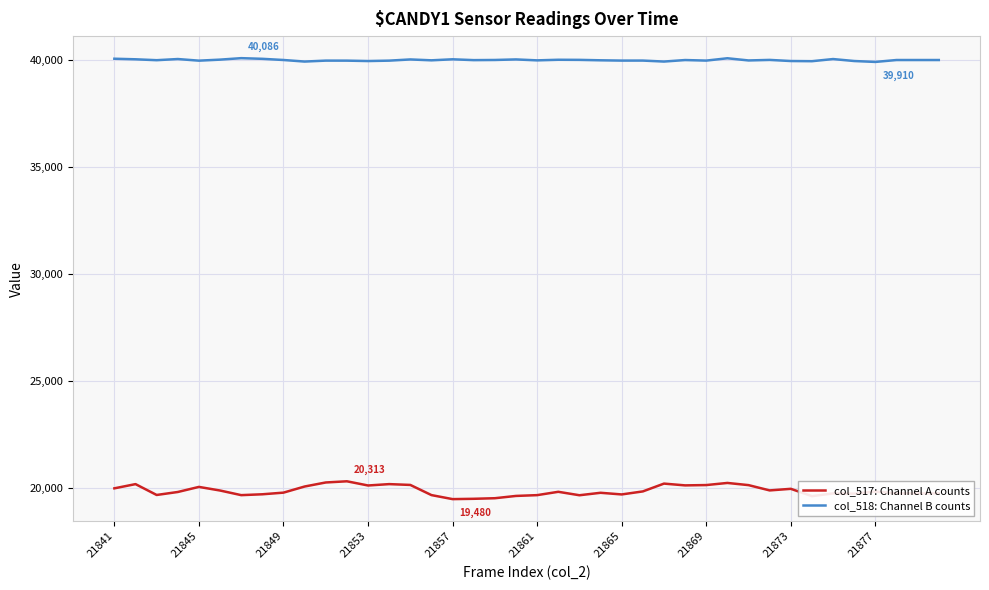

What are all the series names shown in the legend?

col_517: Channel A counts, col_518: Channel B counts